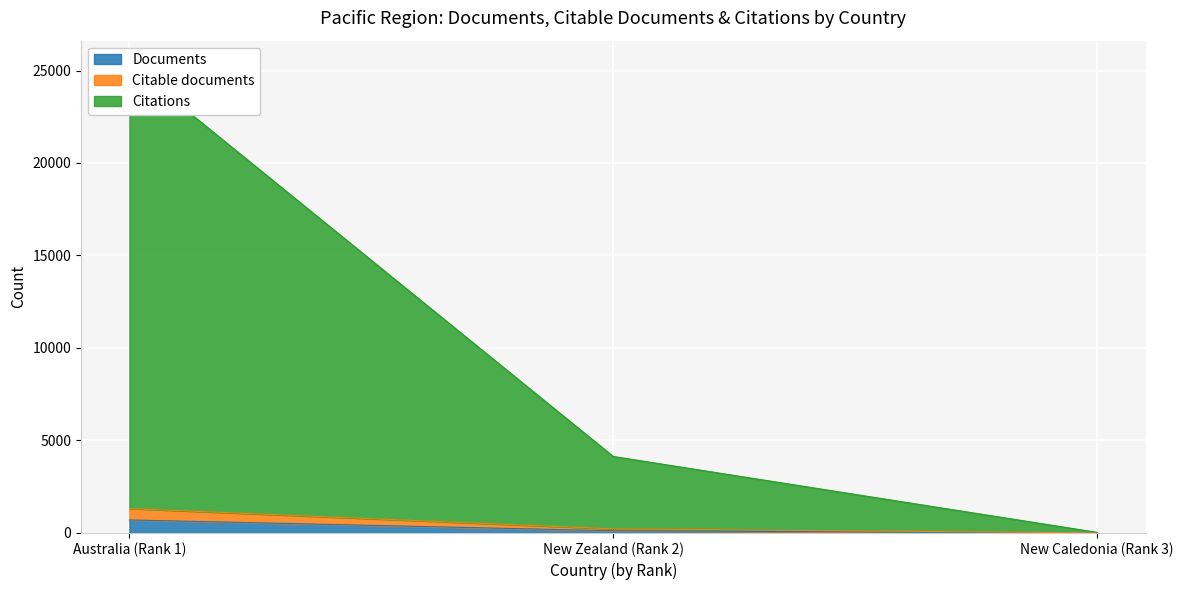

Where is Citable documents nearest to the value 309?

New Zealand (Rank 2)